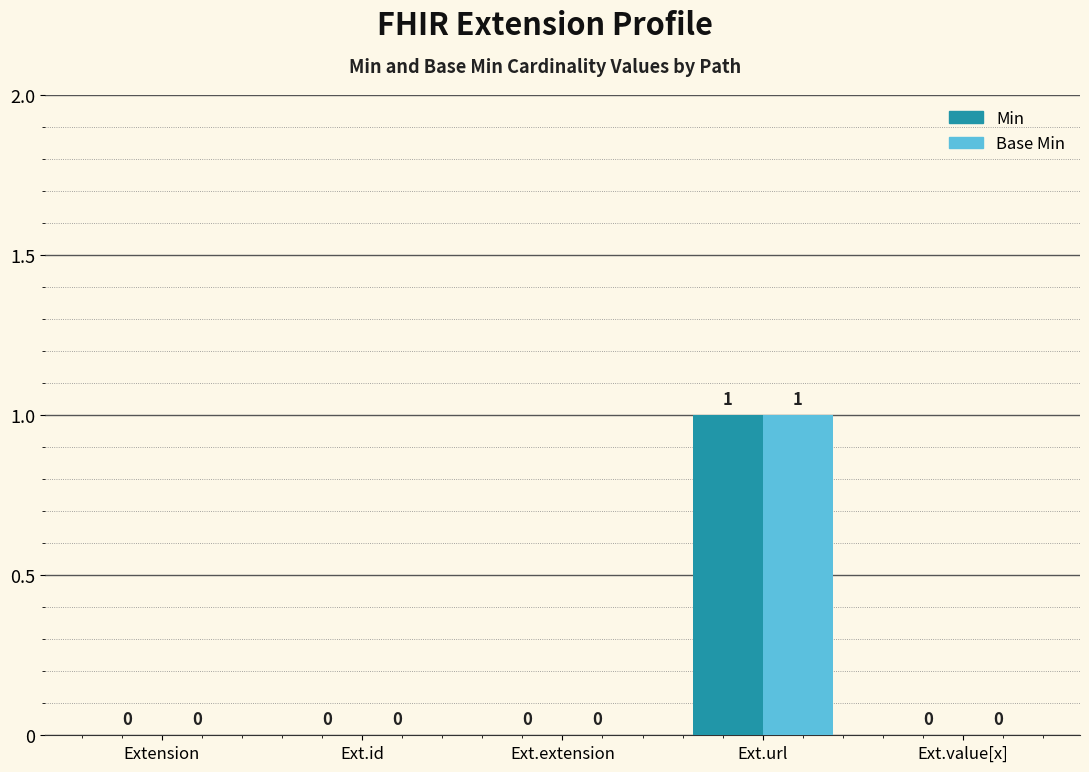

Is it true that Base Min equals 0 at Ext.value[x]?

True